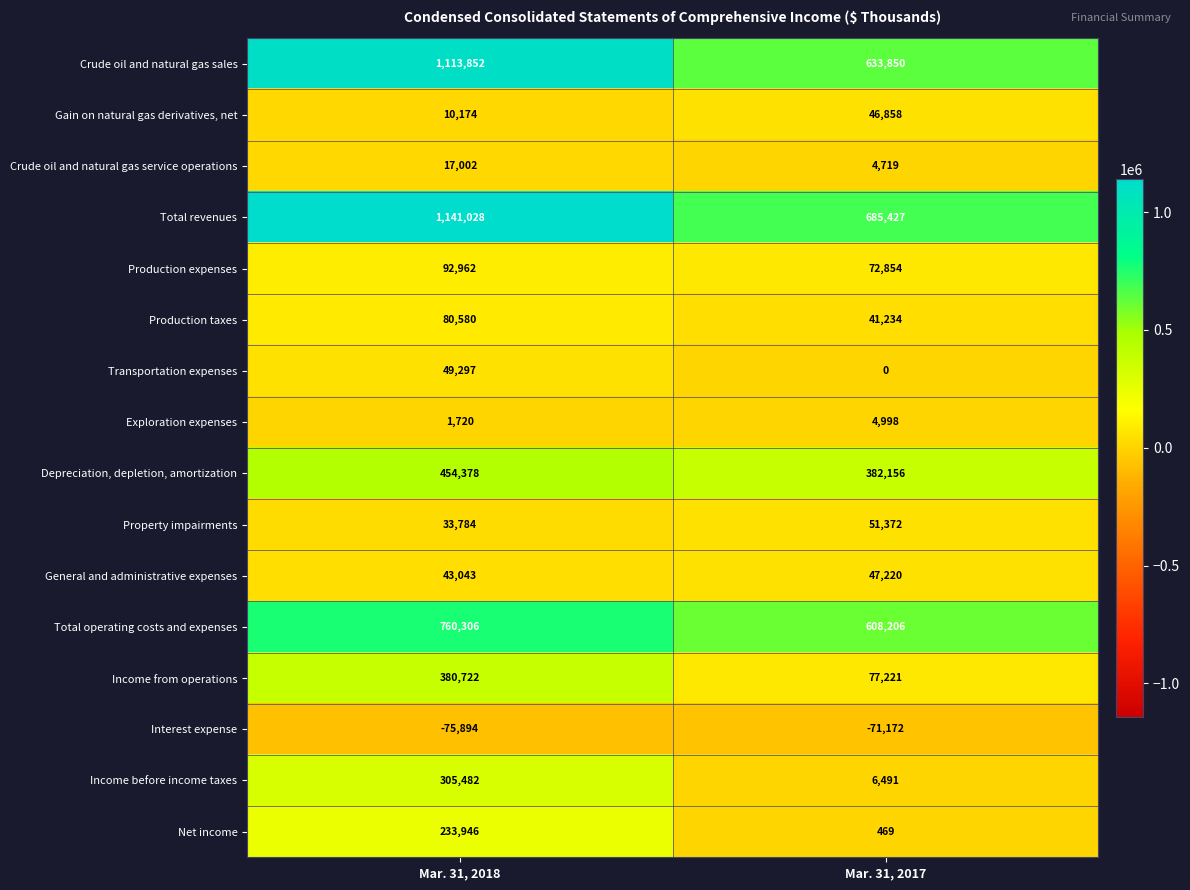

The Total revenues series shows 551276 at Mar. 31, 2018. True or false?

False